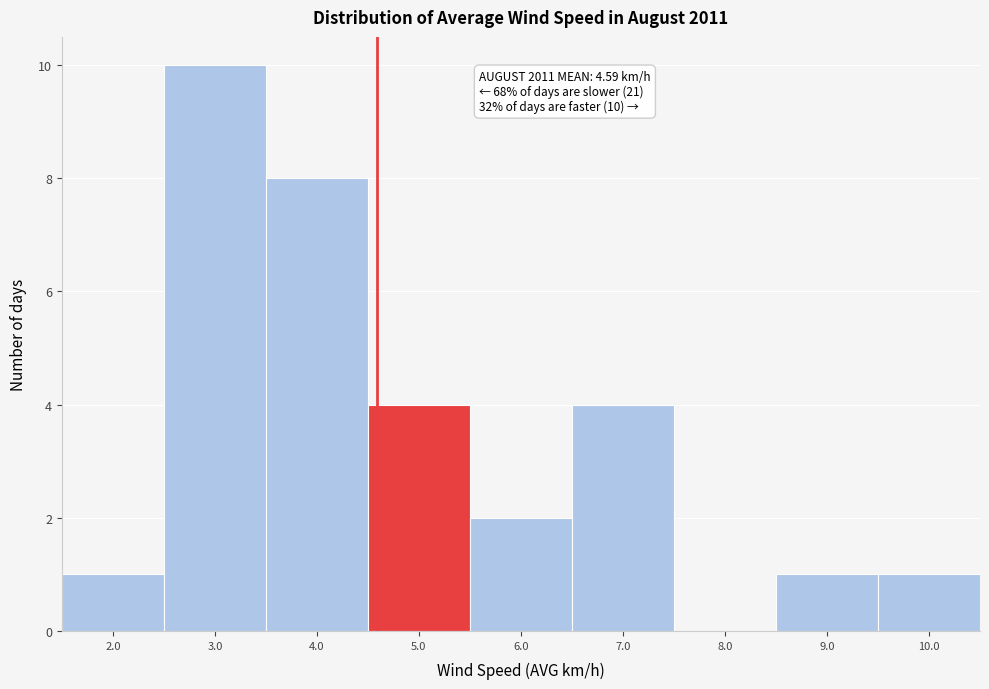

Which range on the x-axis has the tallest bar?

2.5 to 3.5